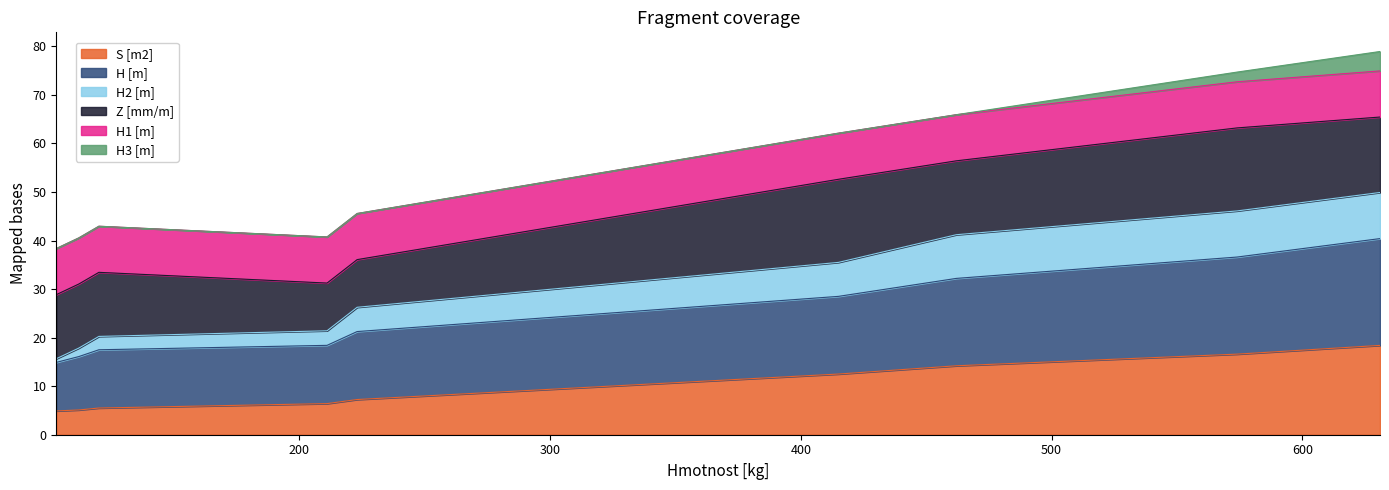

What is the highest value of the S [m2] series?

18.4